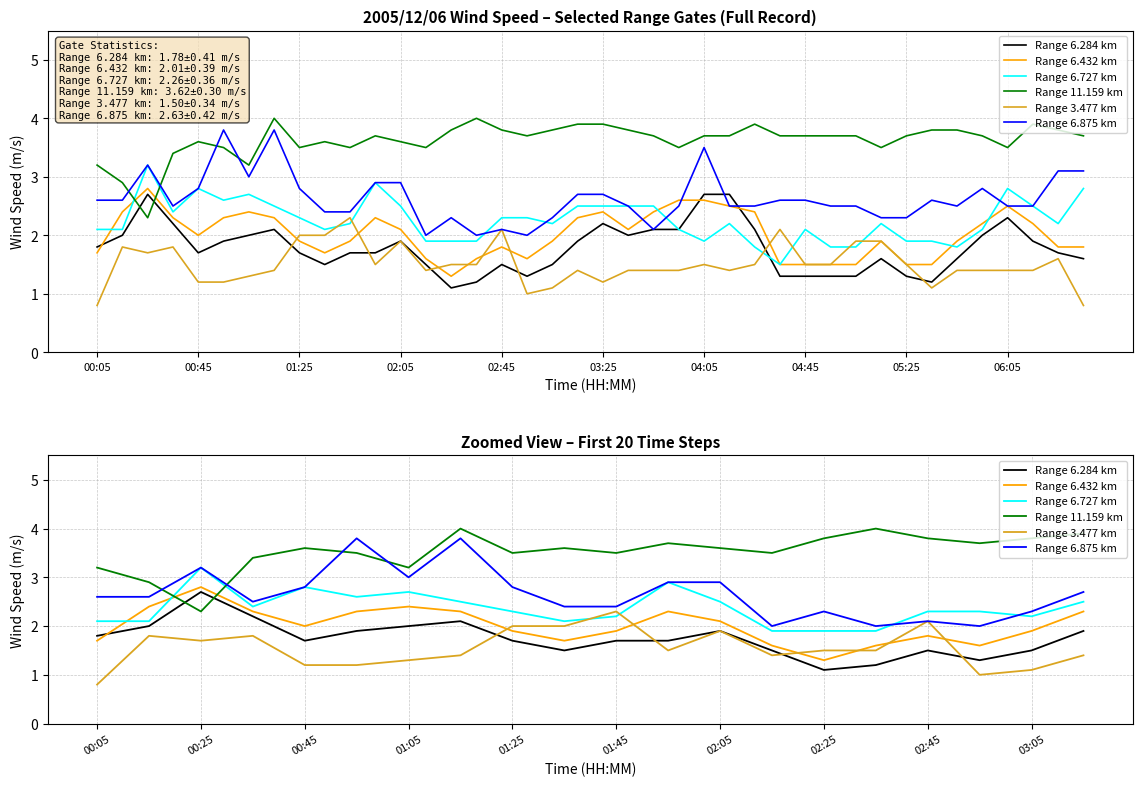

What is the spread (max minus min) of values at 00:05?

2.4